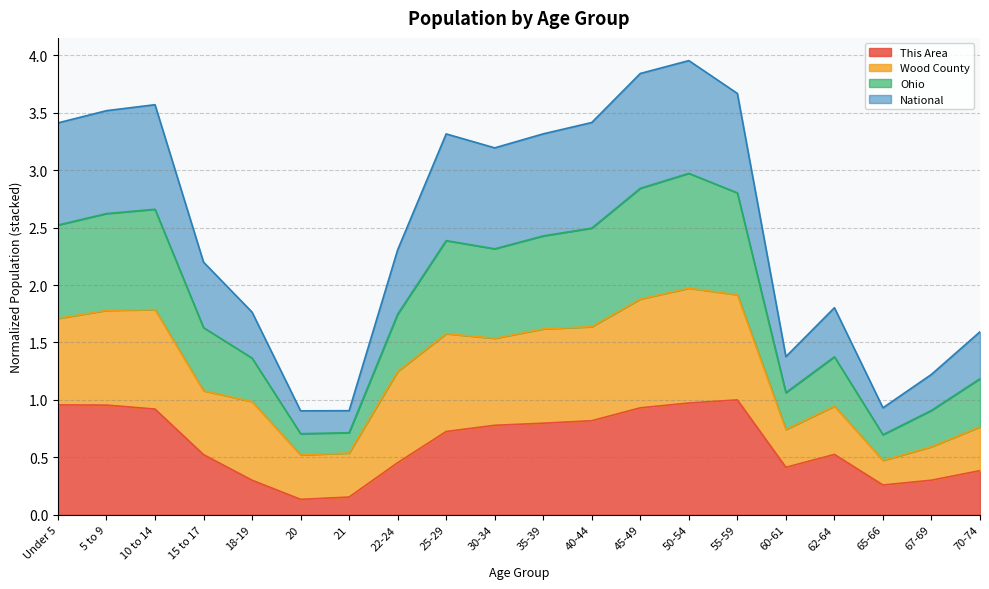

Which series has the widest spread of values?

Ohio